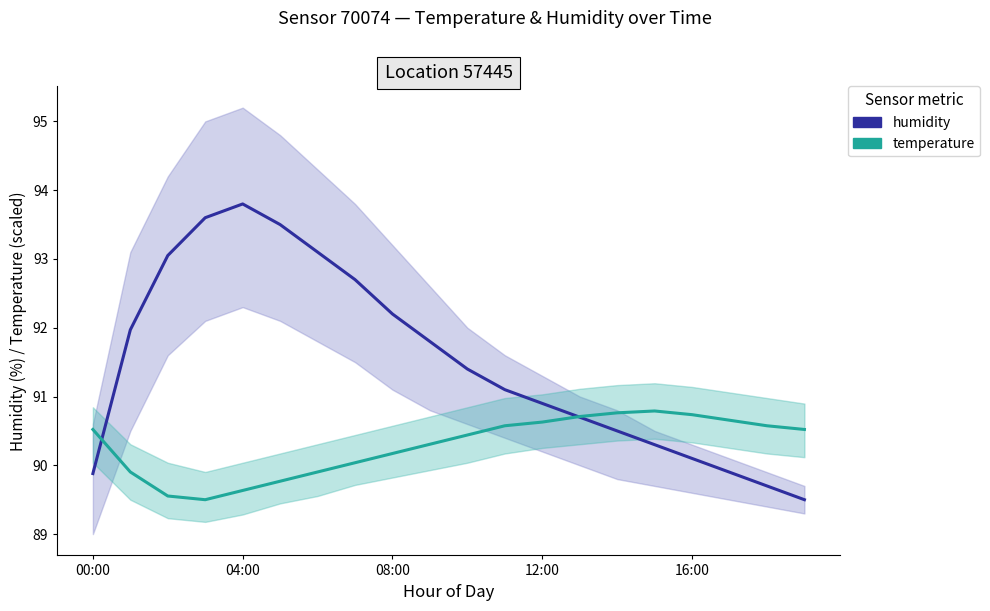

True or false: humidity has more than 1 points higher than both neighbors.

False